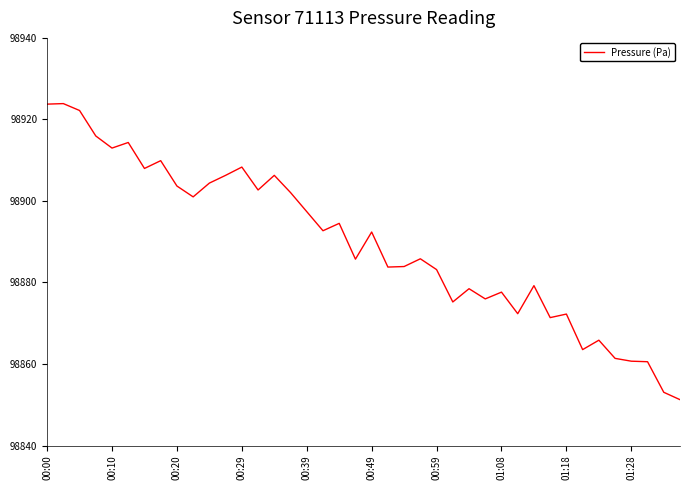

What is the difference between the maximum and minimum values?

72.6